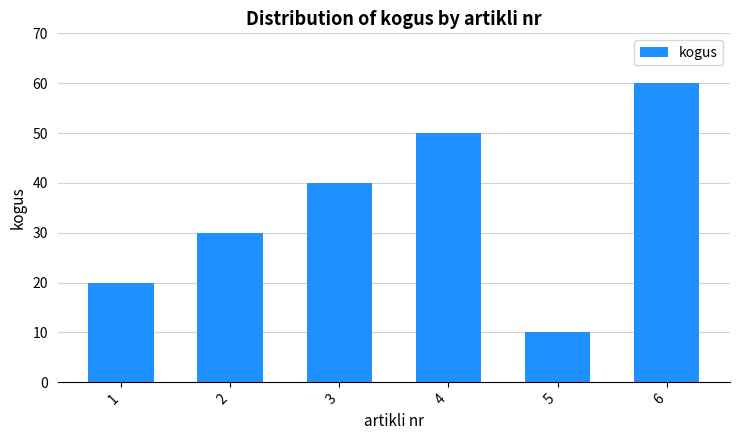

How many data points are less than 40?

3